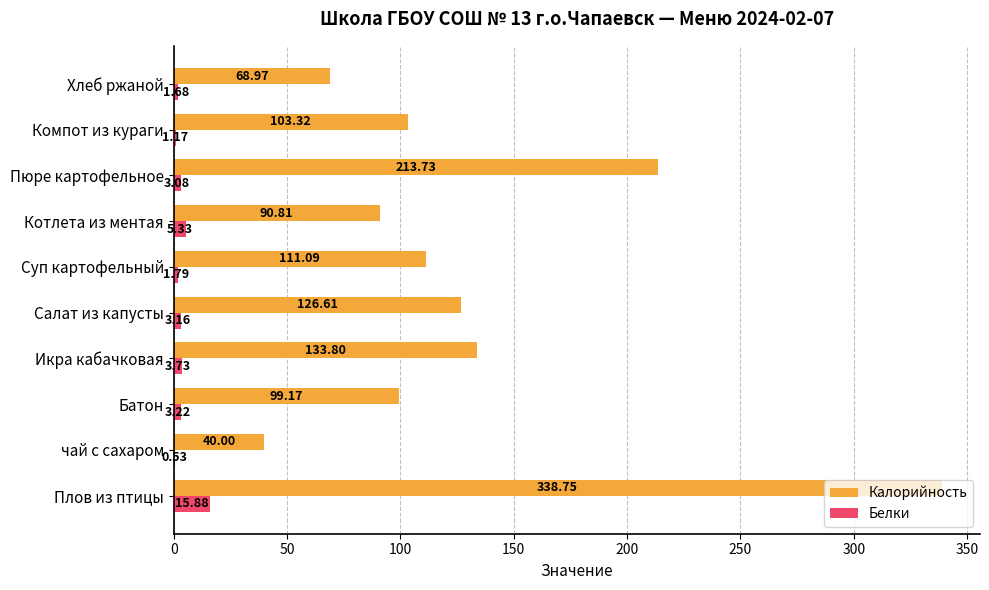

At which category does the chart reach its peak across all series?

Плов из птицы